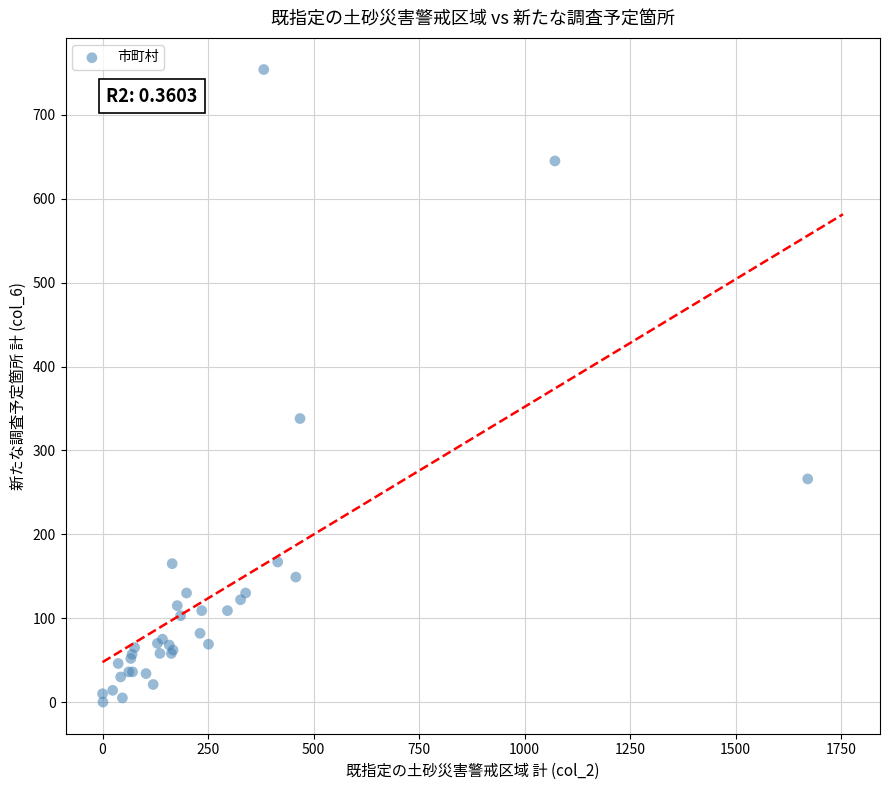

What Y value in the scatter plot is closest to 377?

338